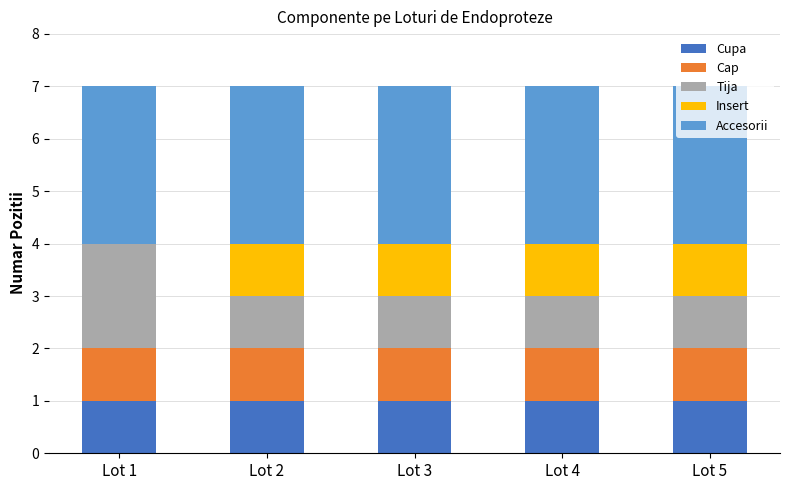

True or false: Cupa has a value of 1 at Lot 2.

True